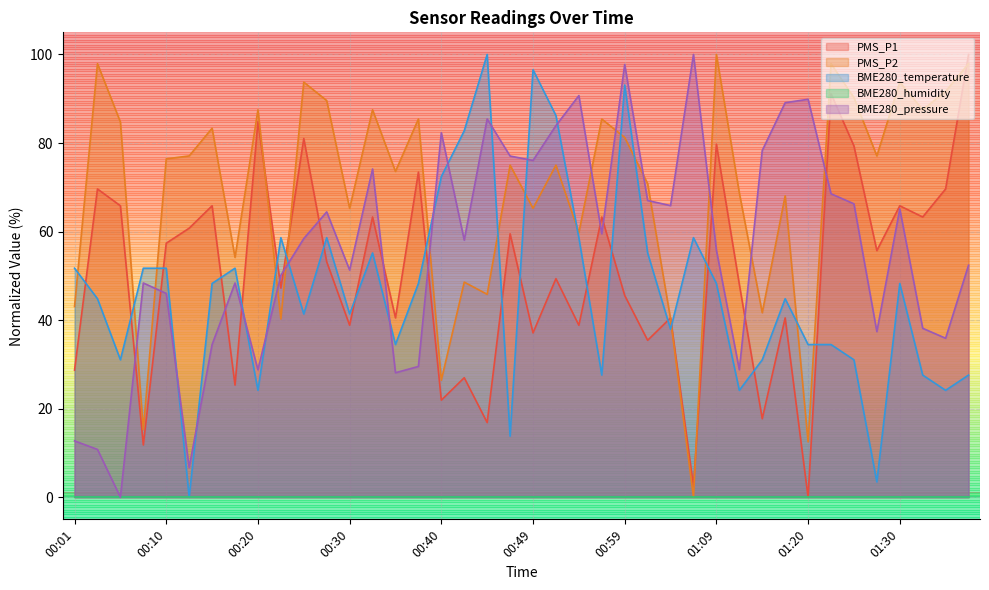

Between 01:23 and 01:12, which is larger?

01:23